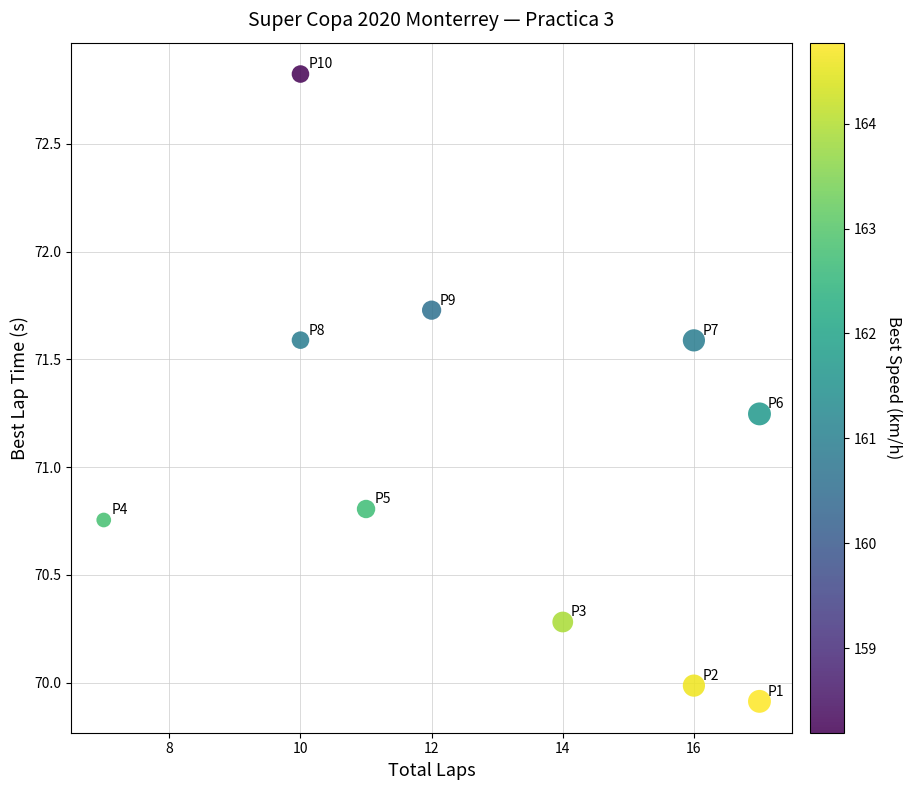

What is the average Y value?

71.1